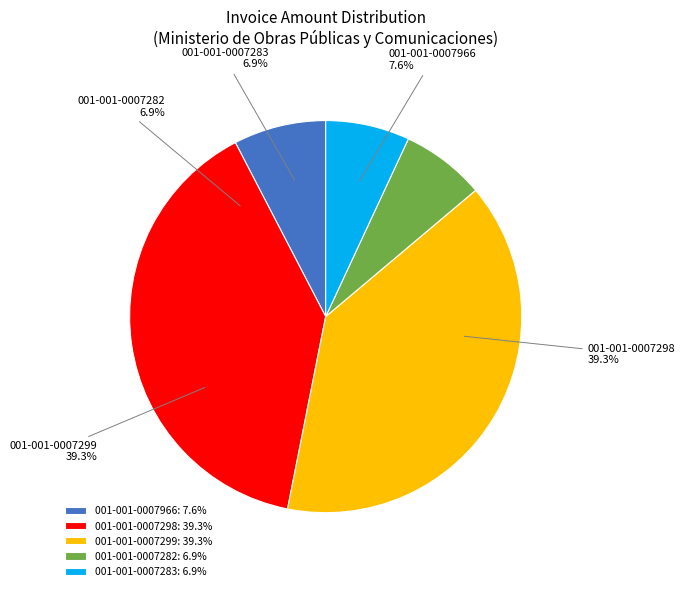

Count the number of slices in the pie.

5